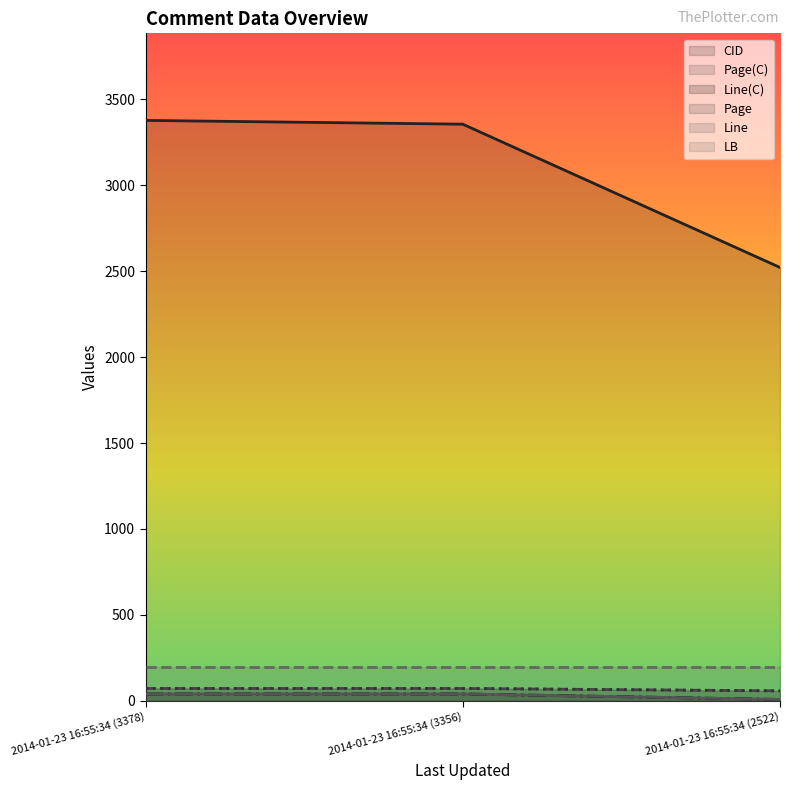

How many data points does each series have?

3